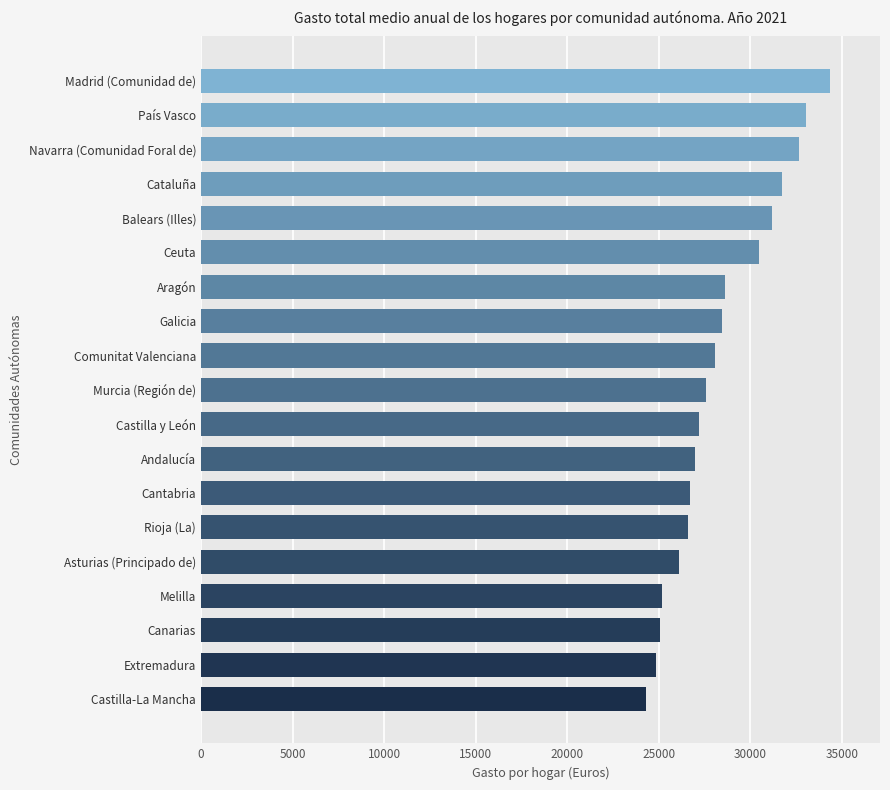

Is it true that the value at Asturias (Principado de) is 8423.4?

False